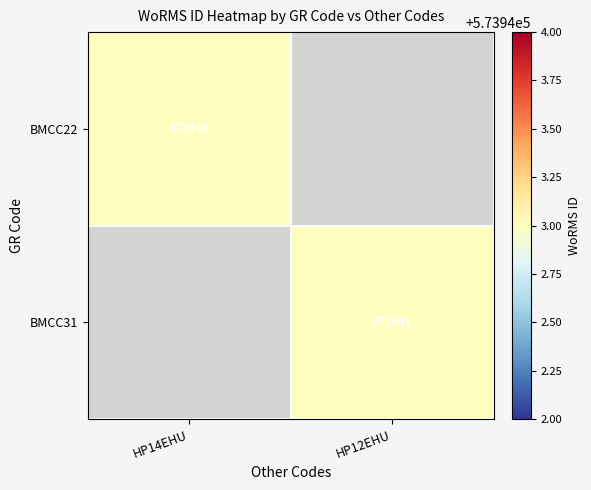

The BMCC31 series shows 573943 at HP12EHU. True or false?

True